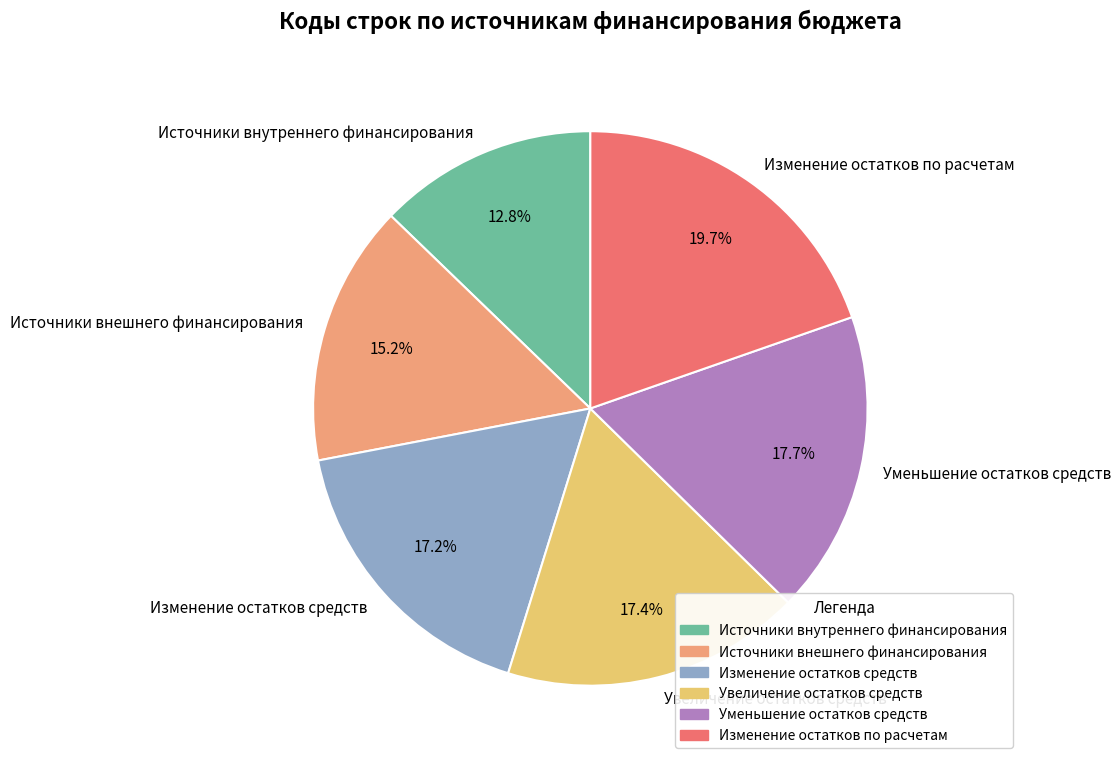

Is the sum of Изменение остатков средств and Увеличение остатков средств greater than half?

No